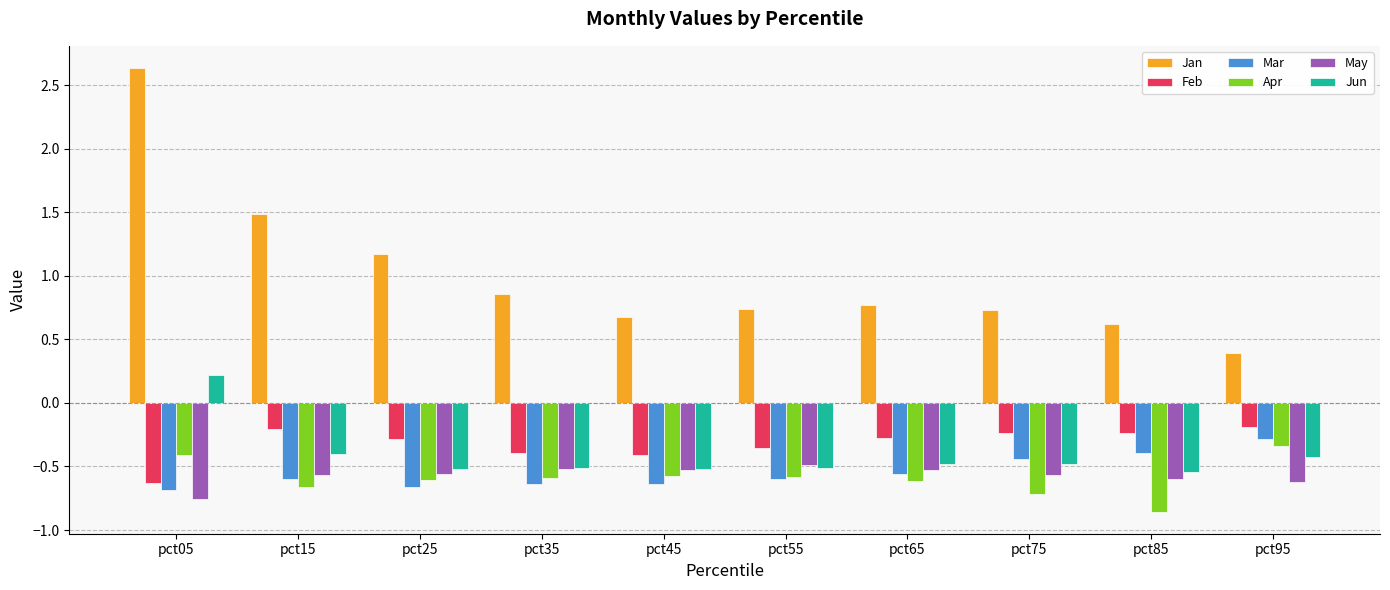

At which category is the sum across all series the highest?

pct05